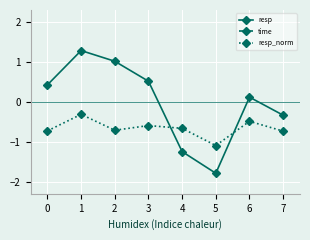

True or false: resp_norm has more than 2 interior local peaks.

True